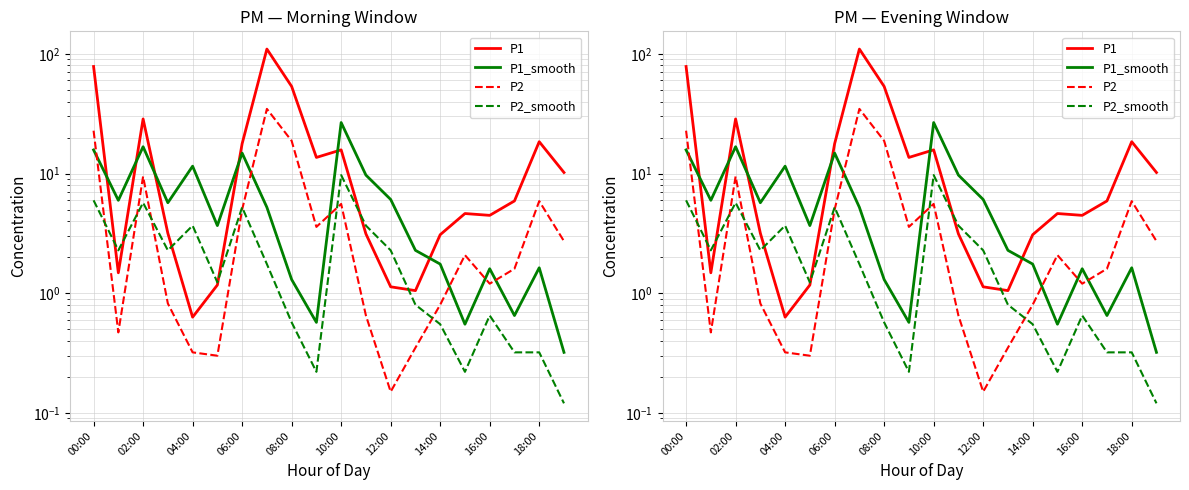

Is it true that P1 equals 2.1 at 02:00?

False